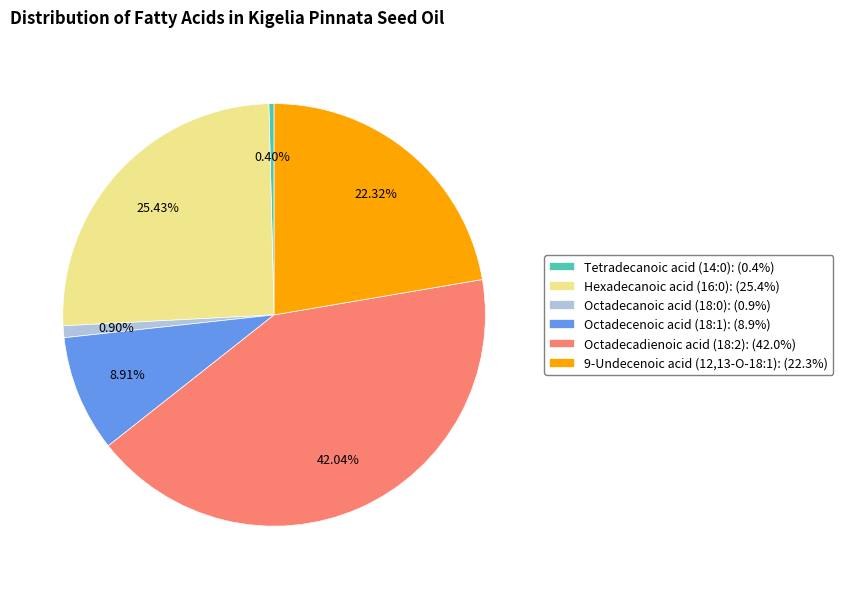

Which category has the smallest portion of the pie?

Tetradecanoic acid (14:0)